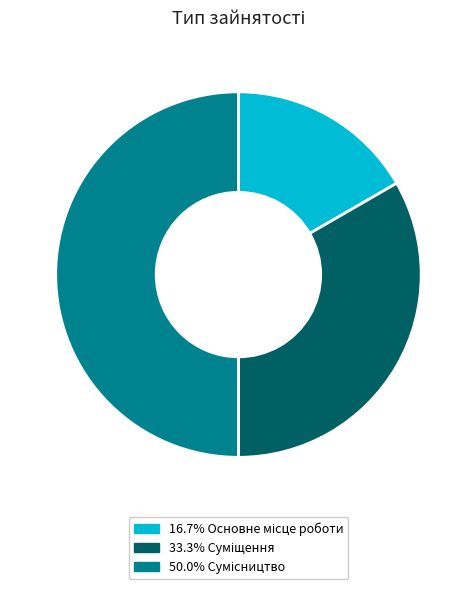

Count the number of slices in the pie.

3